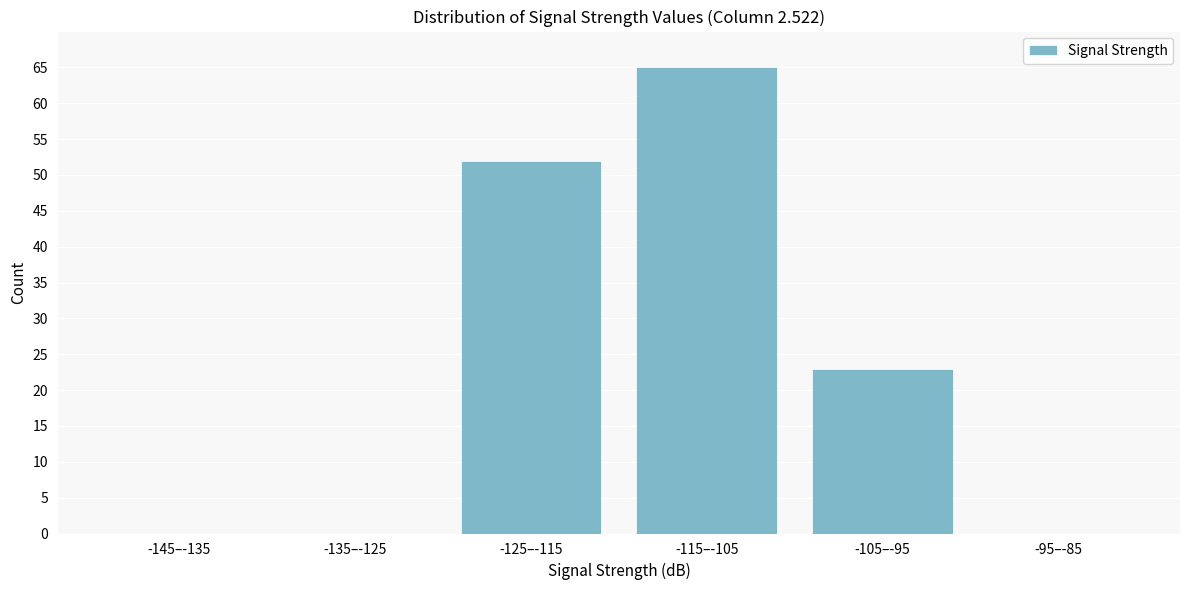

Reading left to right, transcribe all the data shown in this chart.

-145–-135=0	-135–-125=0	-125–-115=52	-115–-105=65	-105–-95=23	-95–-85=0